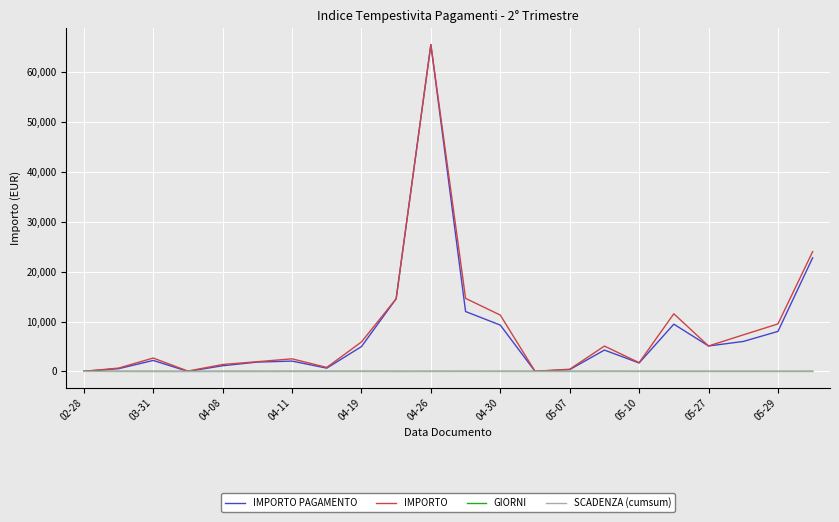

What is the maximum value shown in the chart?

65514.1